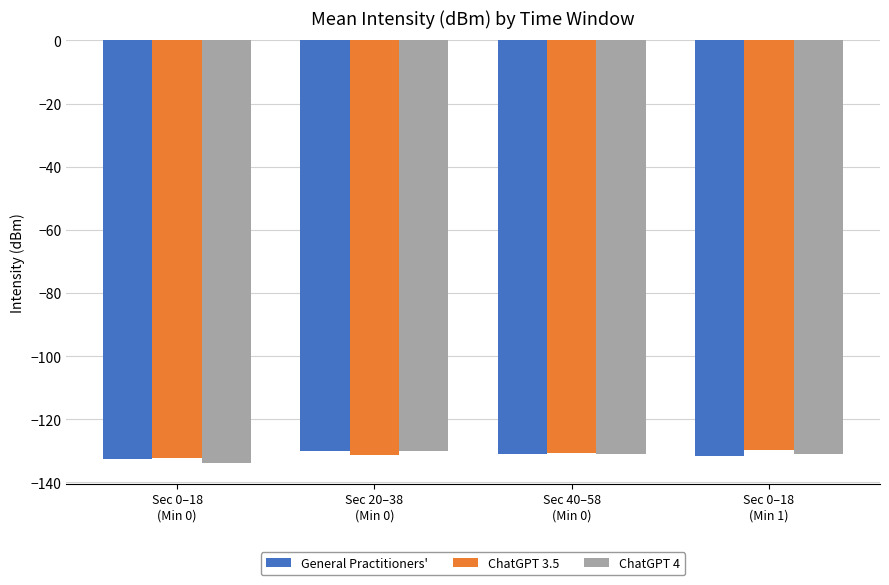

True or false: ChatGPT 3.5 has a value of -57.5 at Sec 0–18
(Min 1).

False